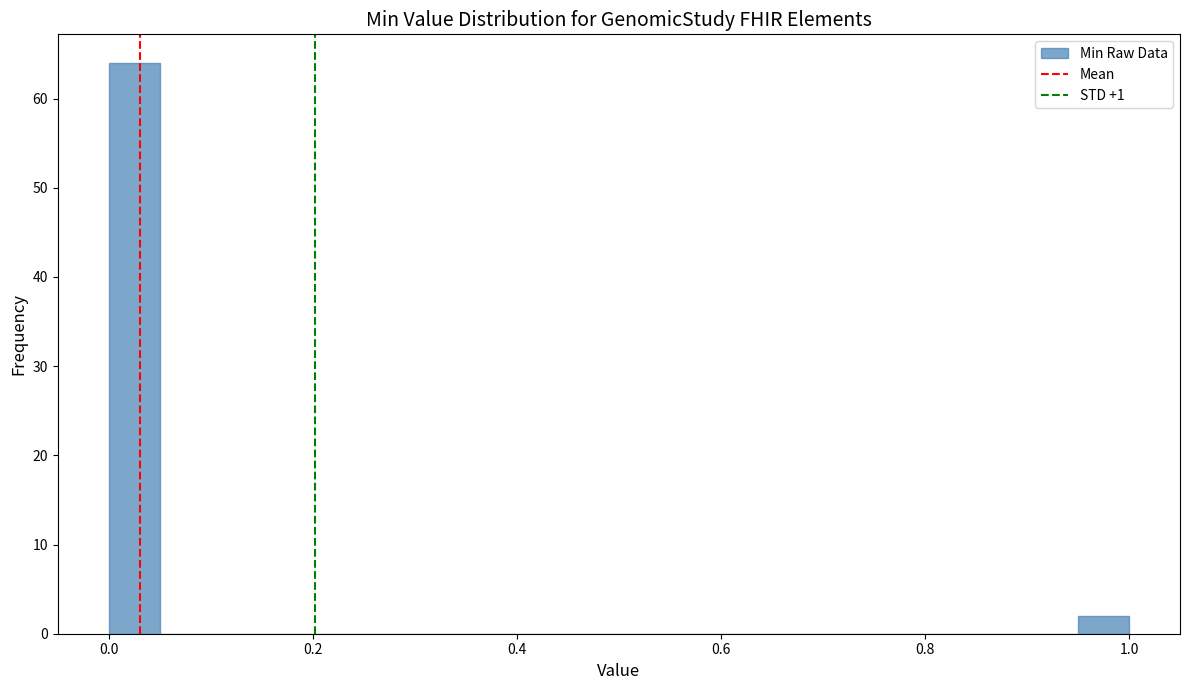

Read against the x-axis, roughly where is the centre of the tallest bar?

0.02